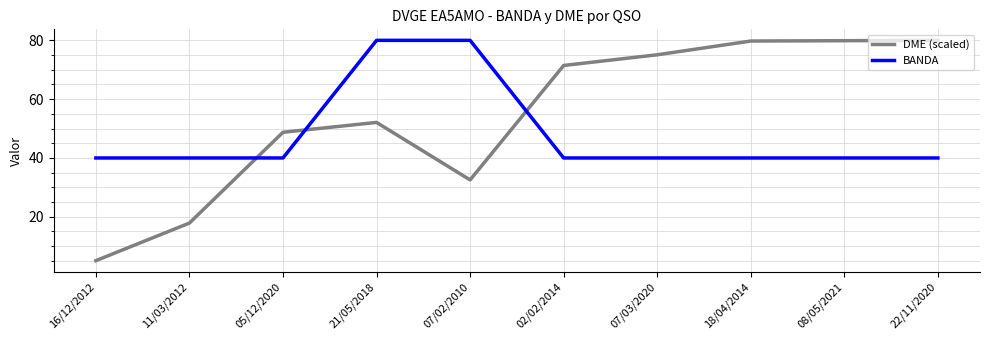

The value of DME (scaled) at 07/03/2020 is 42.5. True or false?

False